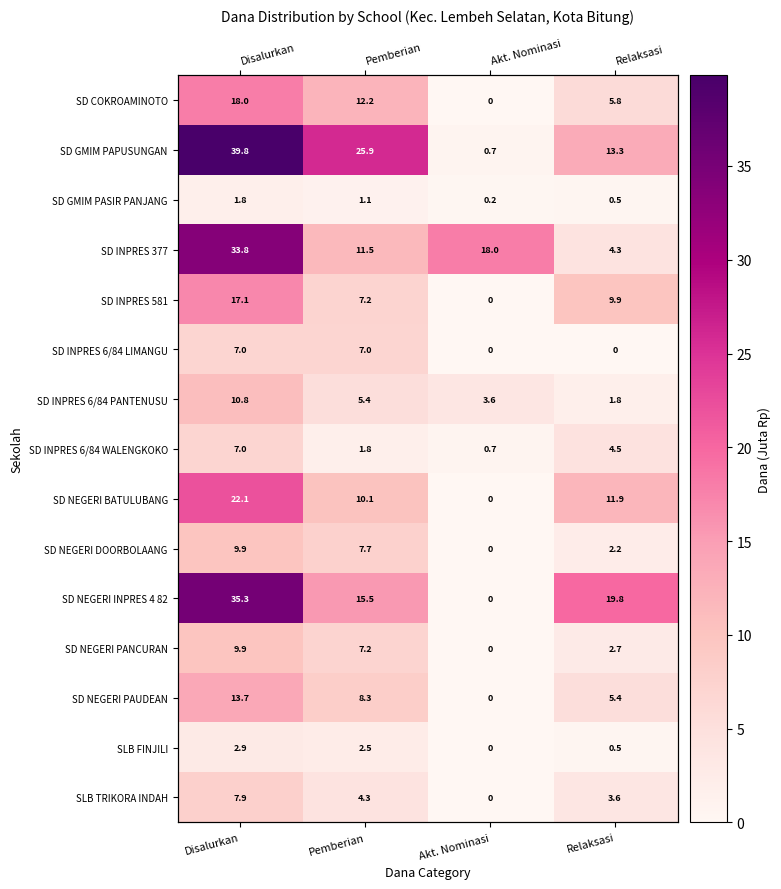

Which series has the largest total across all categories?

SD GMIM PAPUSUNGAN